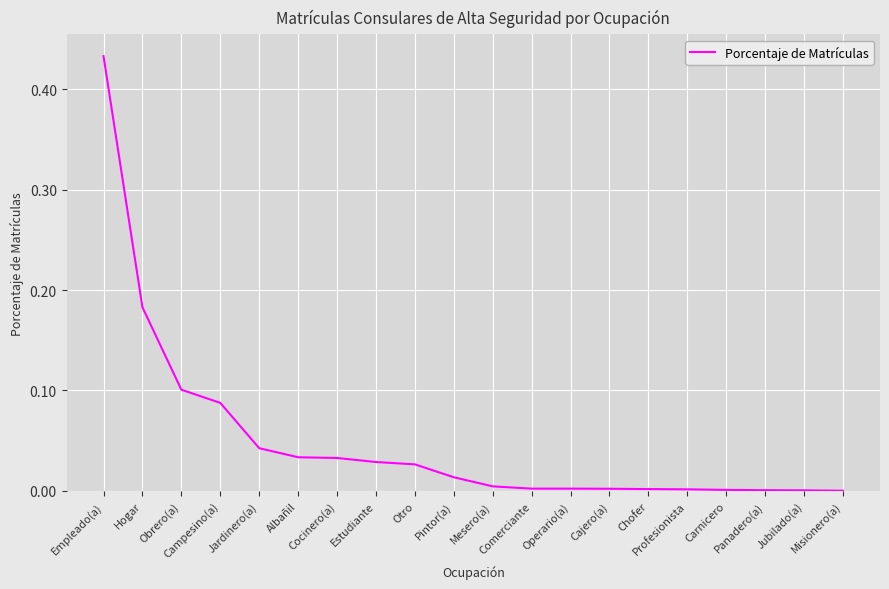

Which has a higher value, Albañil or Misionero(a)?

Albañil